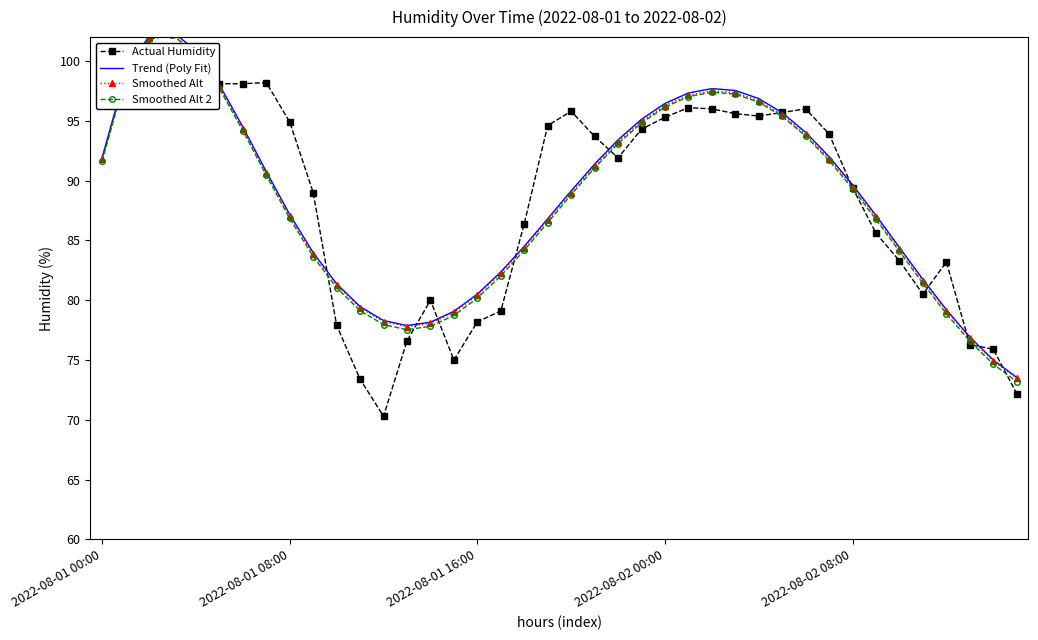

What are all the series names shown in the legend?

Actual Humidity, Trend (Poly Fit), Smoothed Alt, Smoothed Alt 2